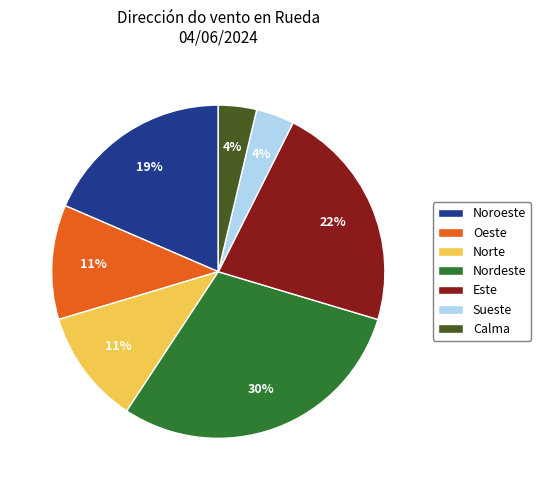

Which category has the biggest portion of the pie?

Nordeste